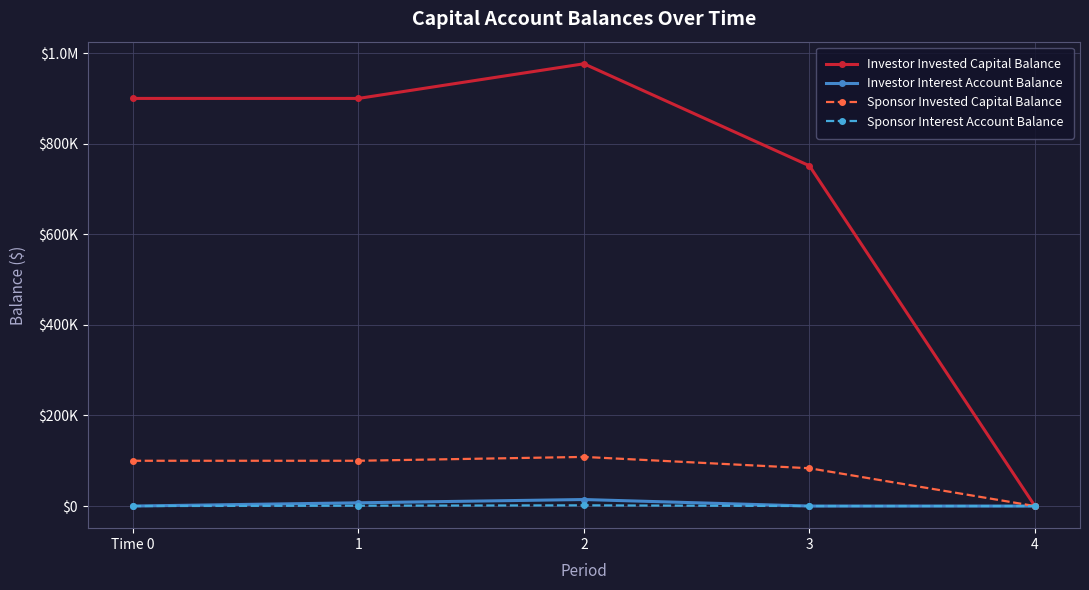

Is this an area chart (filled region under the line)?

No